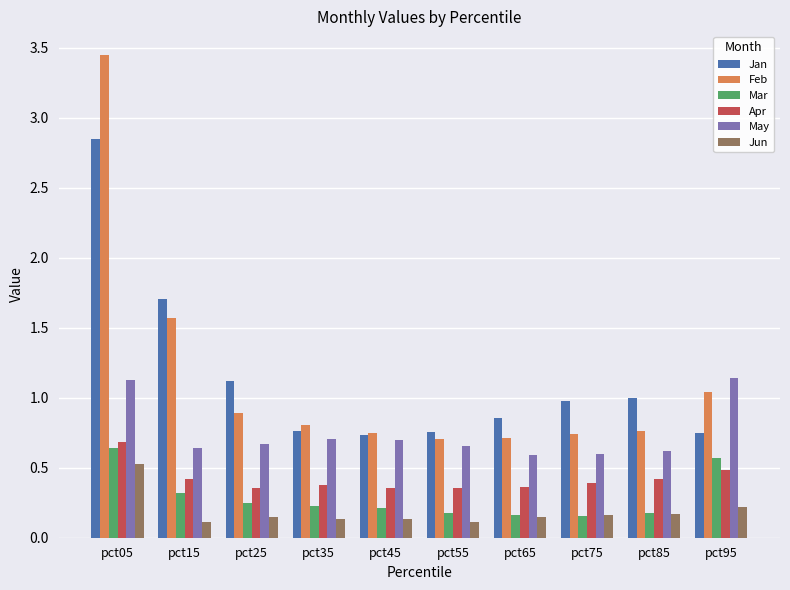

What are all the series names shown in the legend?

Jan, Feb, Mar, Apr, May, Jun